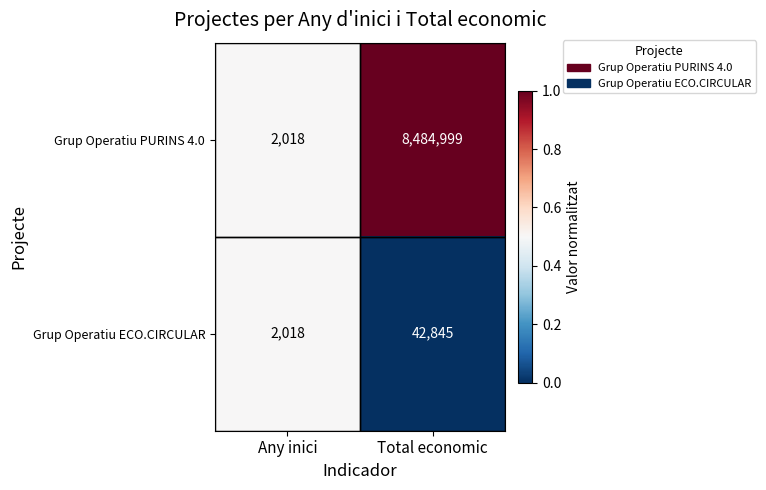

List the series in order of their overall mean, highest first.

Grup Operatiu PURINS 4.0, Grup Operatiu ECO.CIRCULAR